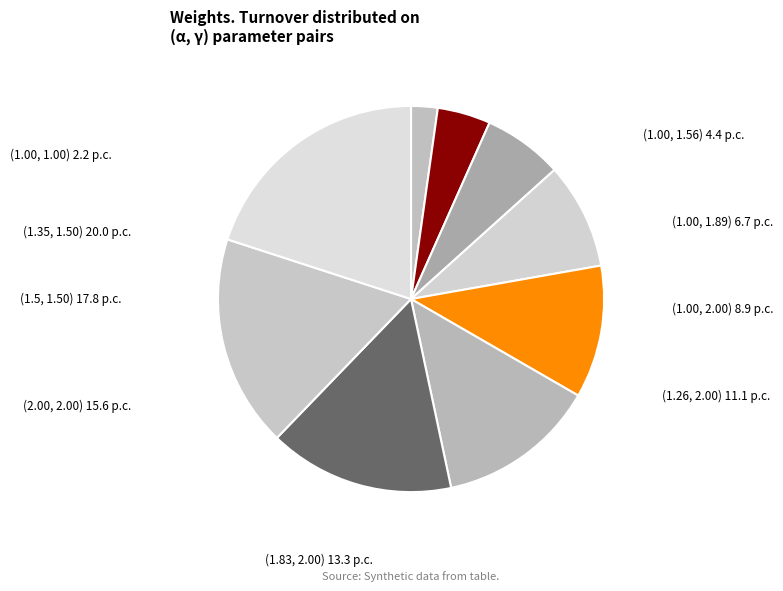

Is the sum of (1.83, 2.00) and (1.00, 1.00) greater than half?

No